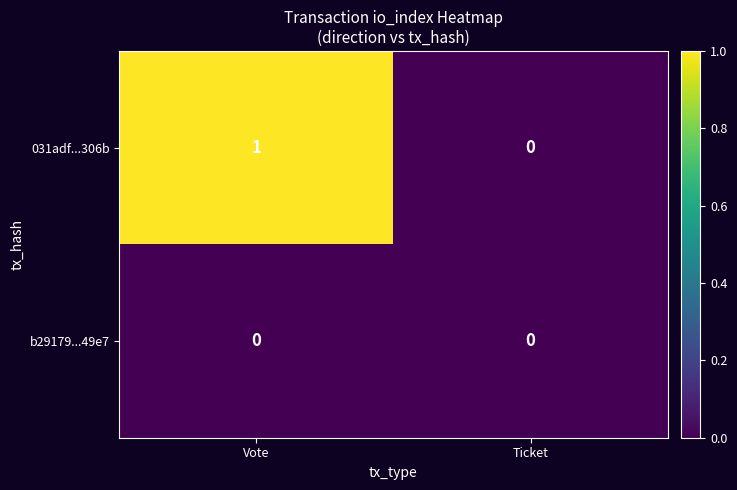

At which category is the sum across all series the highest?

Vote